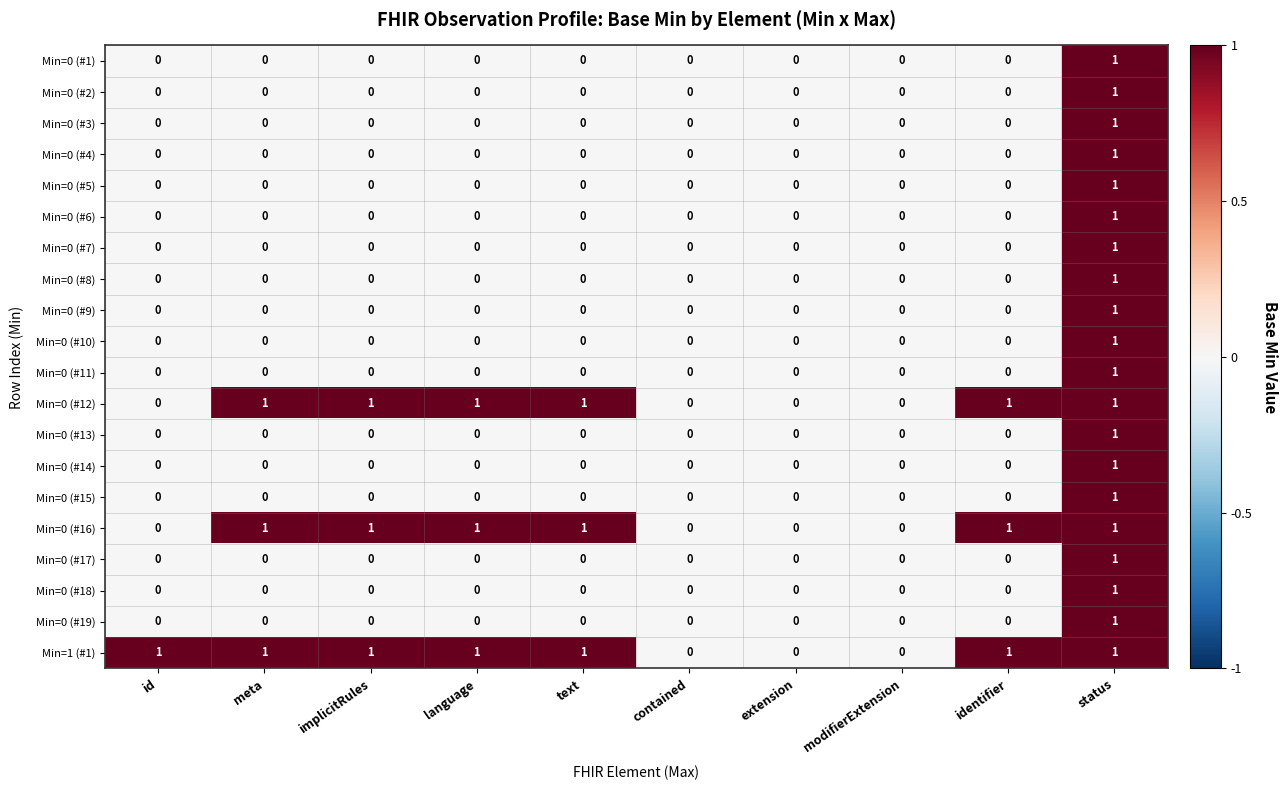

At which label does Min=0 (#1) reach its peak?

status